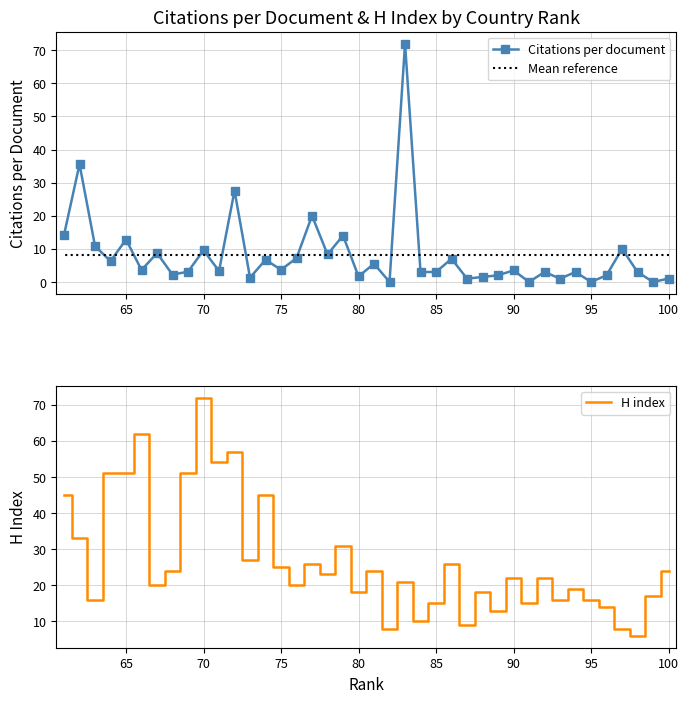

What is the minimum value for H index?

6.0